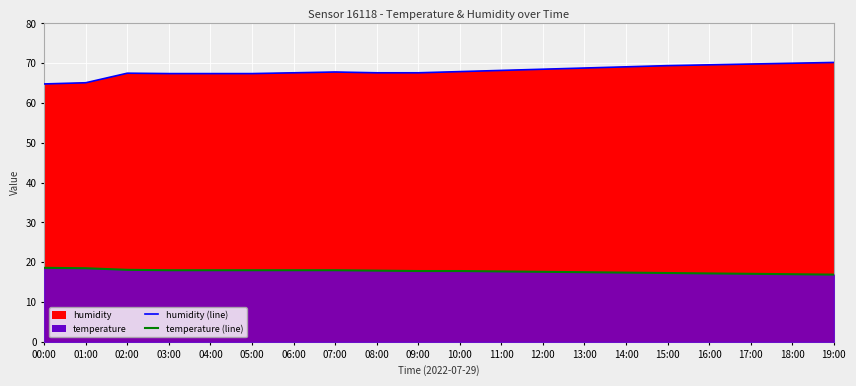

What is the difference between the second highest and second lowest values in the temperature series?

1.5